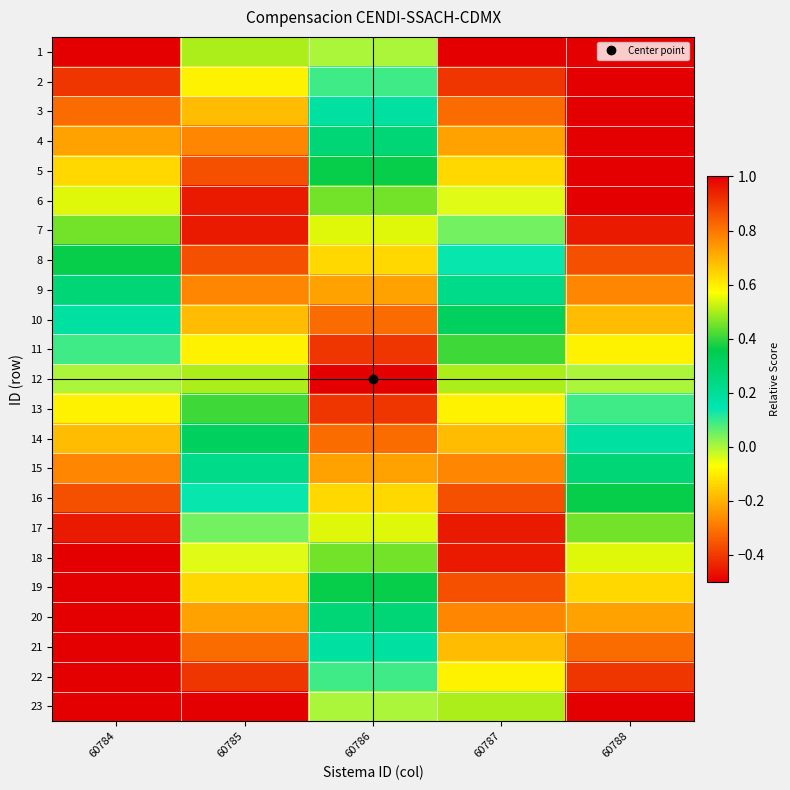

At which category is the sum across all series the highest?

60786